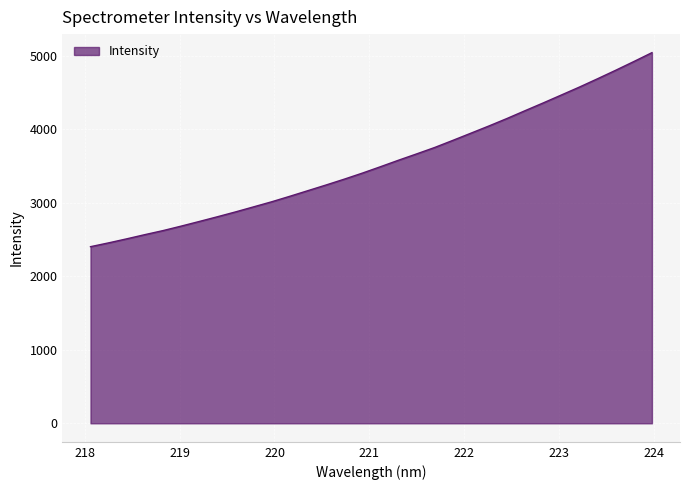

What is the difference between the maximum and minimum values?

2638.6